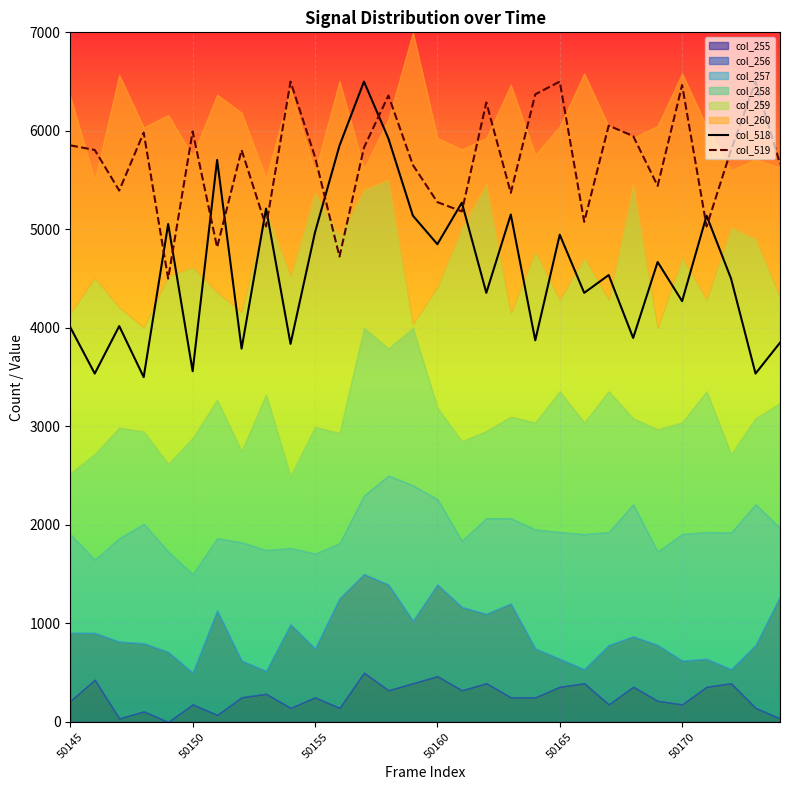

How many interior local peaks does the col_519 series have?

10